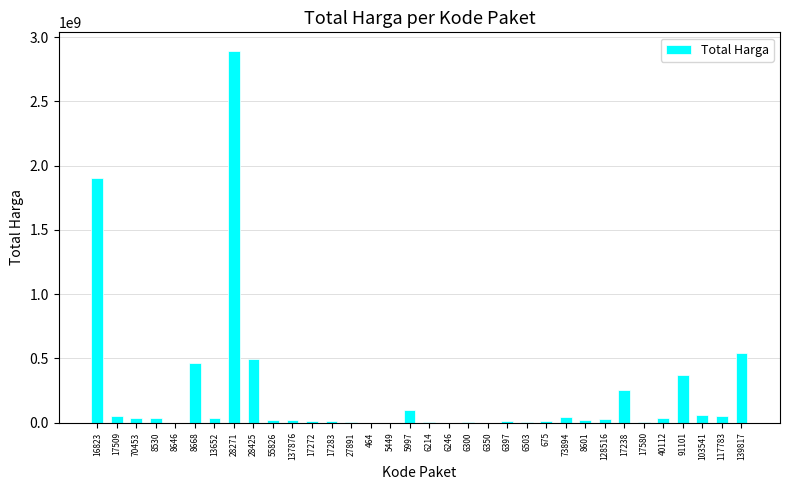

Between 55826 and 17238, which is larger?

17238